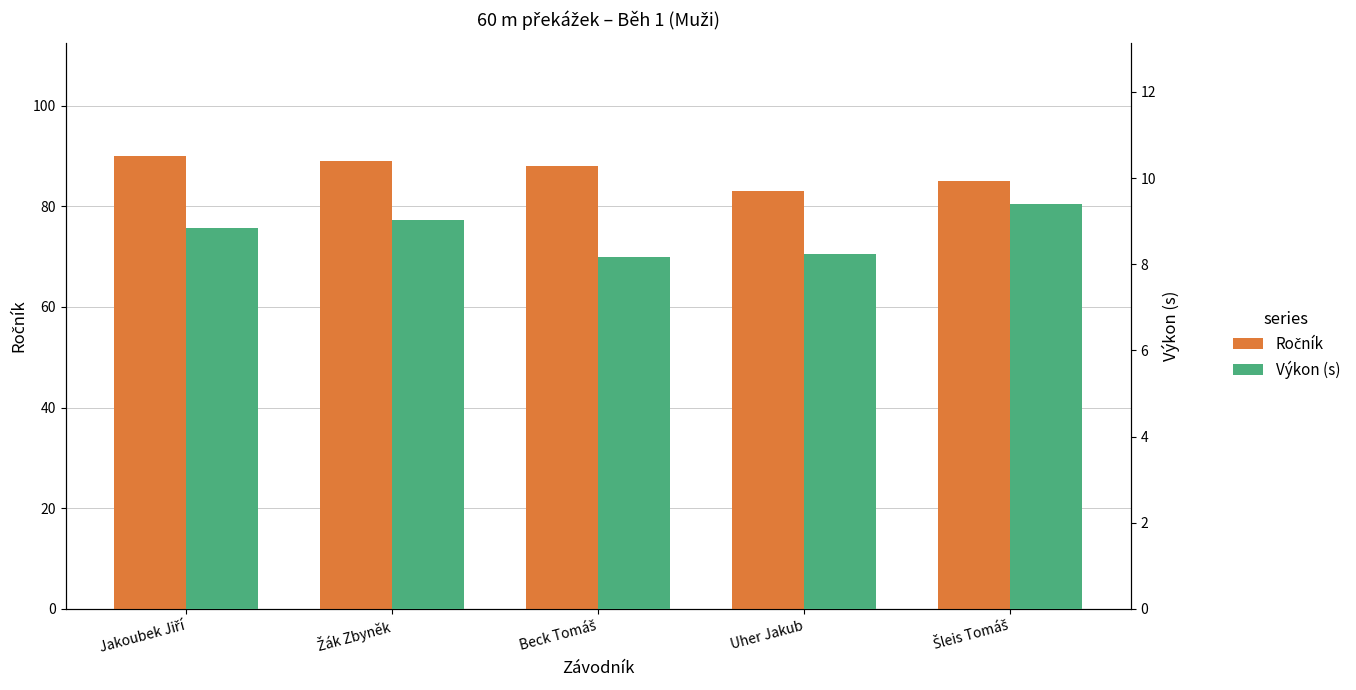

Which series has the largest total across all categories?

Ročník